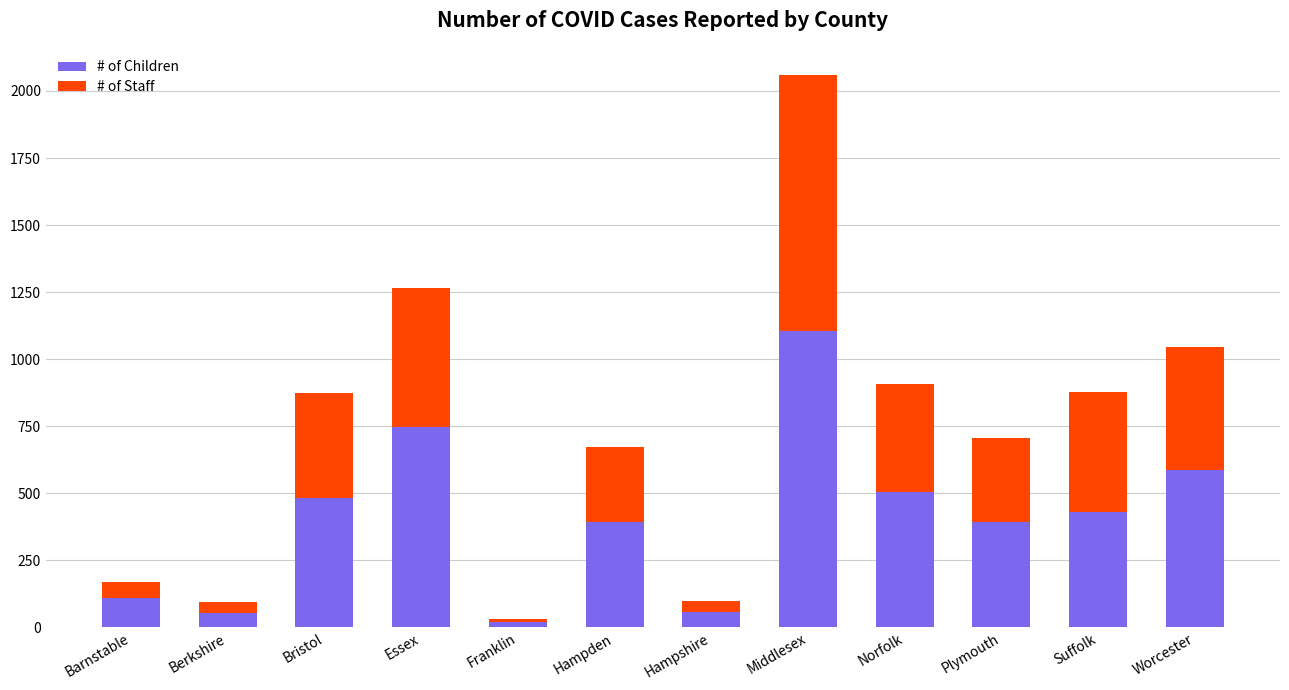

Count the number of data series in this chart.

2